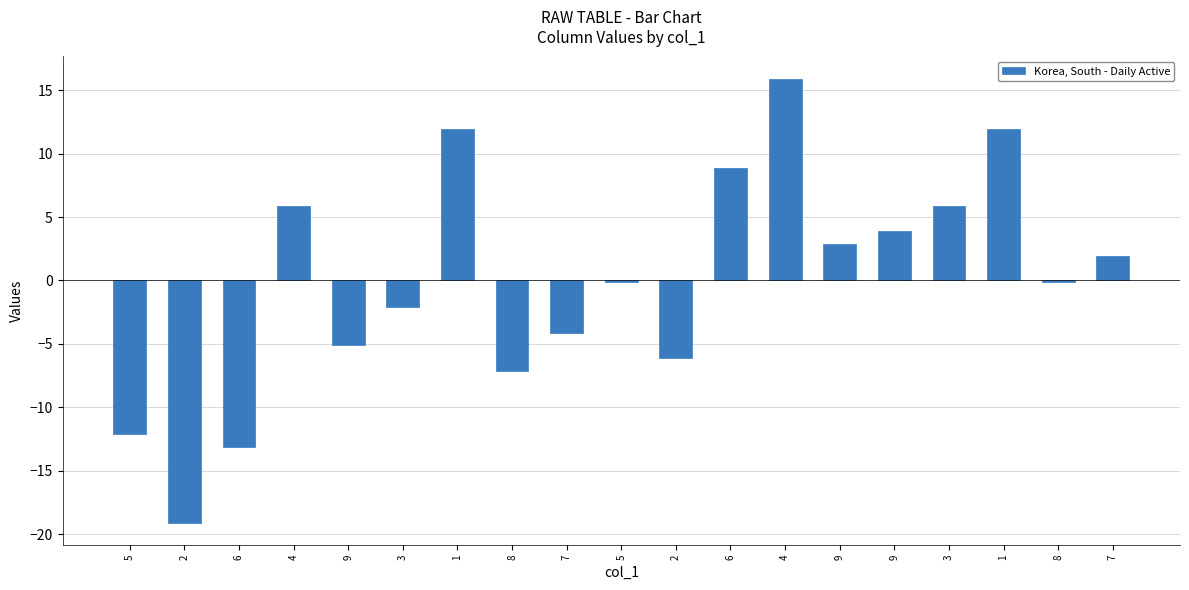

What is the minimum value shown in the chart?

-19.1